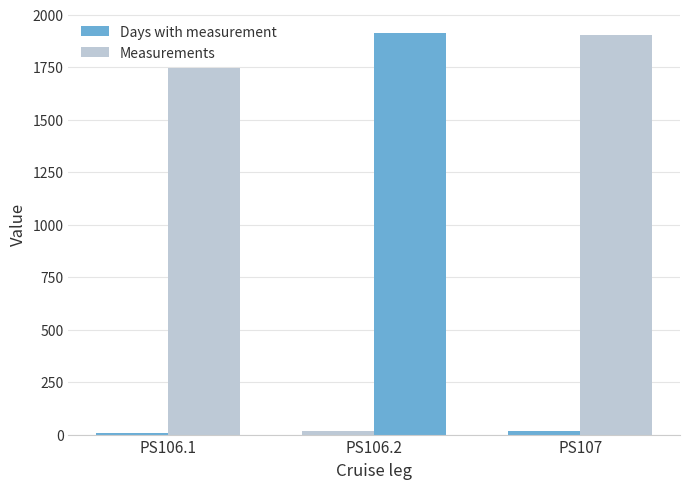

What is the sum of the Measurements values at PS107 and PS106.1?

3649